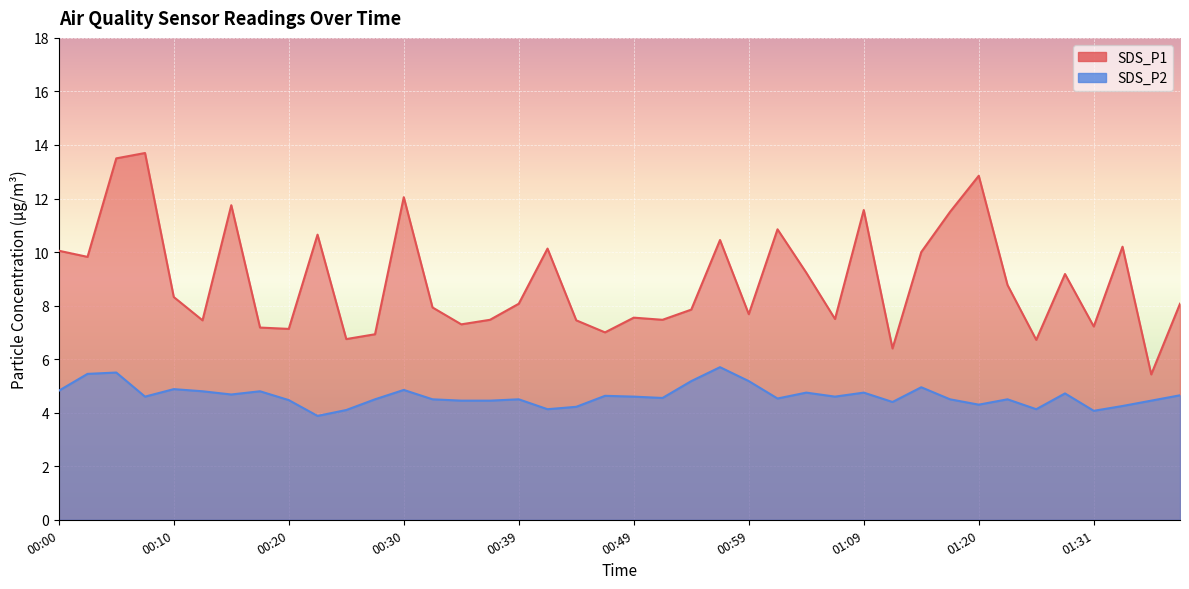

At 00:56, list the series in order from smallest to largest.

SDS_P2, SDS_P1